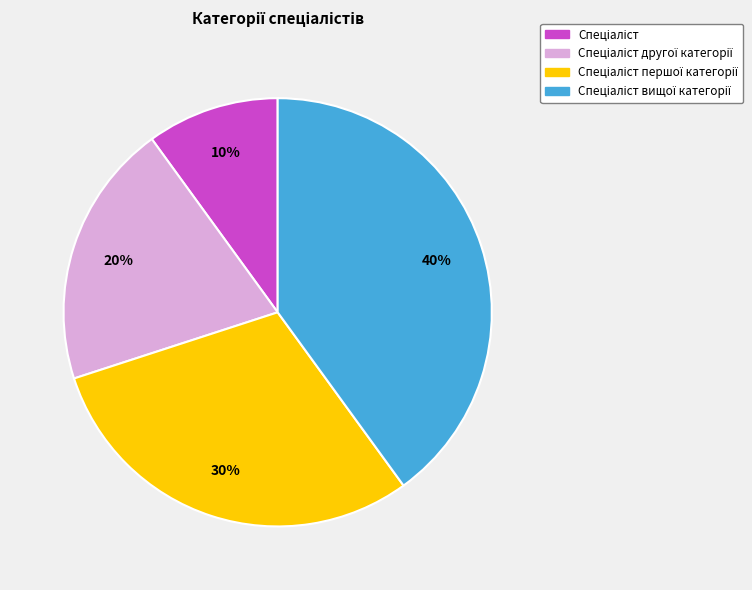

Is there a majority slice in this chart?

No